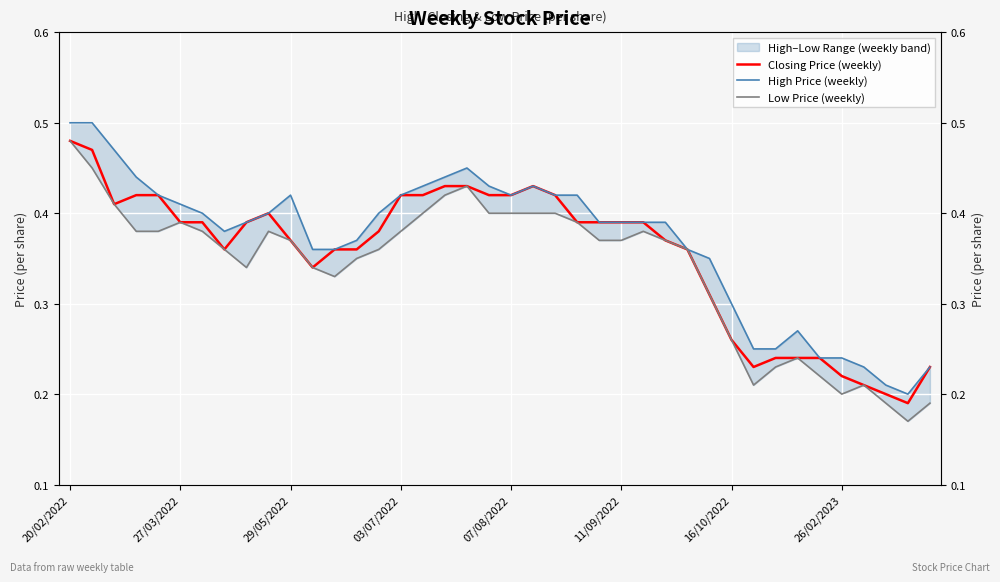

Reading left to right, what are all the values shown in this chart?

Closing Price (weekly): 0.5	0.5	0.4	0.4	0.4	0.4	0.4	0.4	0.4	0.4	0.4	0.3	0.4	0.4	0.4	0.4	0.4	0.4	0.4	0.4	0.4	0.4	0.4	0.4	0.4	0.4	0.4	0.4	0.4	0.3	0.3	0.2	0.2	0.2	0.2	0.2	0.2	0.2	0.2	0.2
High Price (weekly): 0.5	0.5	0.5	0.4	0.4	0.4	0.4	0.4	0.4	0.4	0.4	0.4	0.4	0.4	0.4	0.4	0.4	0.4	0.5	0.4	0.4	0.4	0.4	0.4	0.4	0.4	0.4	0.4	0.4	0.3	0.3	0.2	0.2	0.3	0.2	0.2	0.2	0.2	0.2	0.2
Low Price (weekly): 0.5	0.5	0.4	0.4	0.4	0.4	0.4	0.4	0.3	0.4	0.4	0.3	0.3	0.3	0.4	0.4	0.4	0.4	0.4	0.4	0.4	0.4	0.4	0.4	0.4	0.4	0.4	0.4	0.4	0.3	0.3	0.2	0.2	0.2	0.2	0.2	0.2	0.2	0.2	0.2